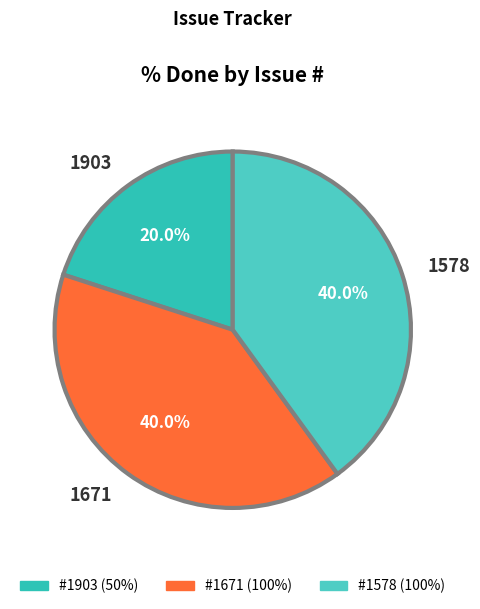

Count the number of slices in the pie.

3